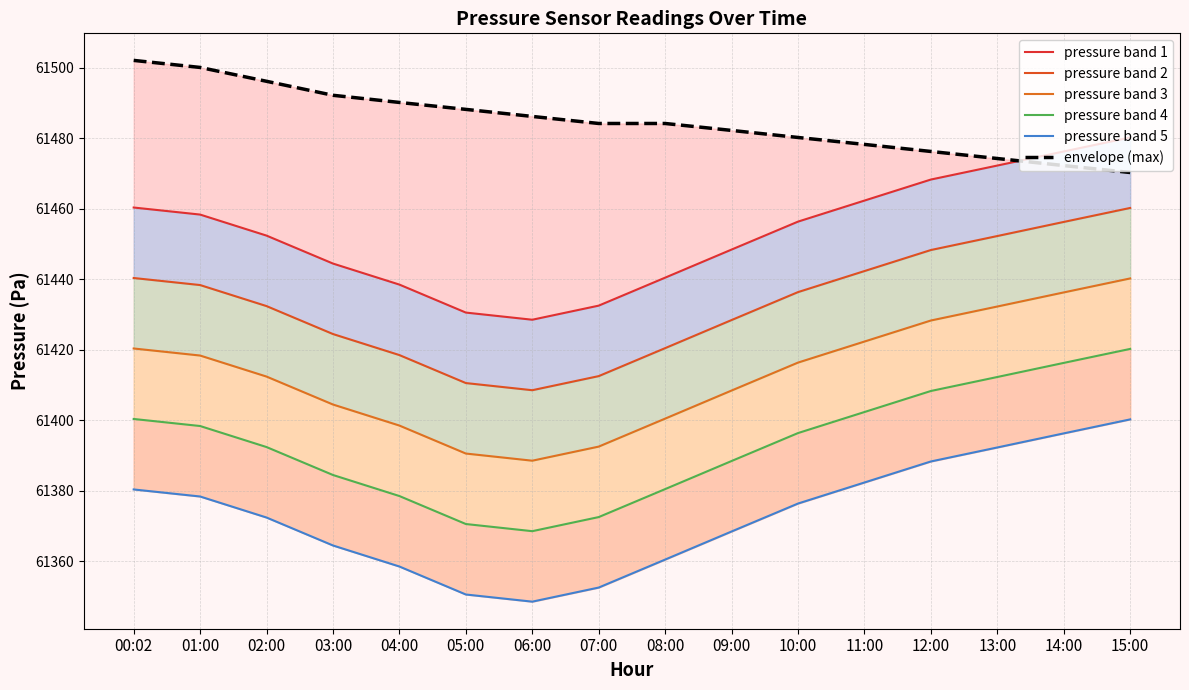

How many lines are shown in the chart?

6